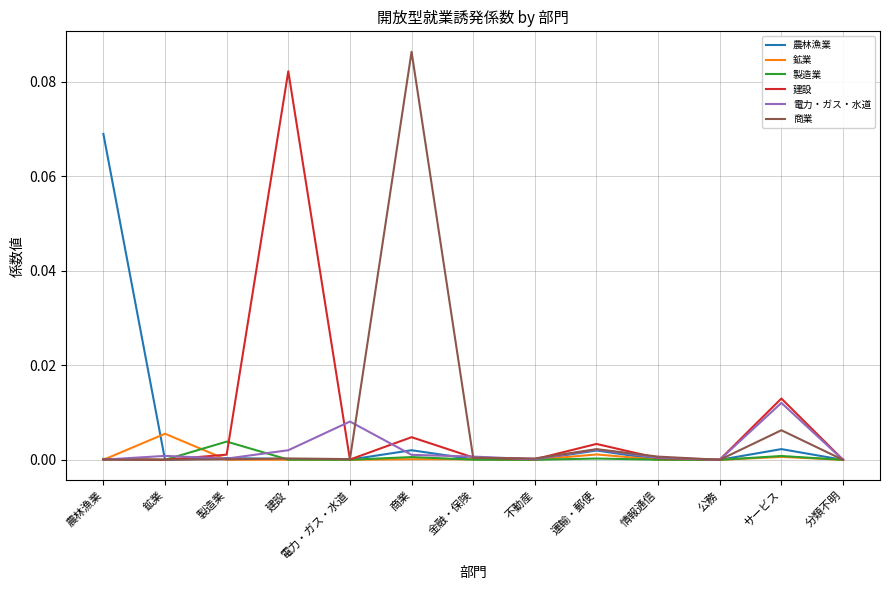

Which series has the widest spread of values?

商業